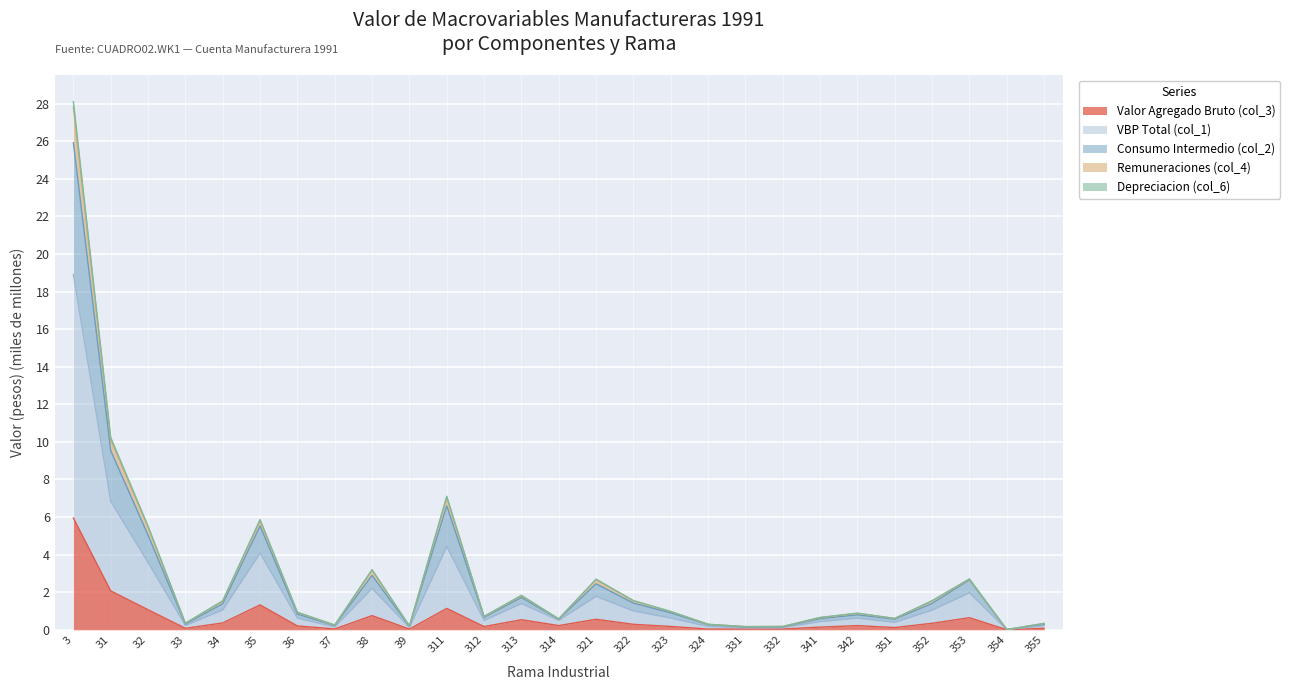

Does the chart display data point markers on the line(s)?

No